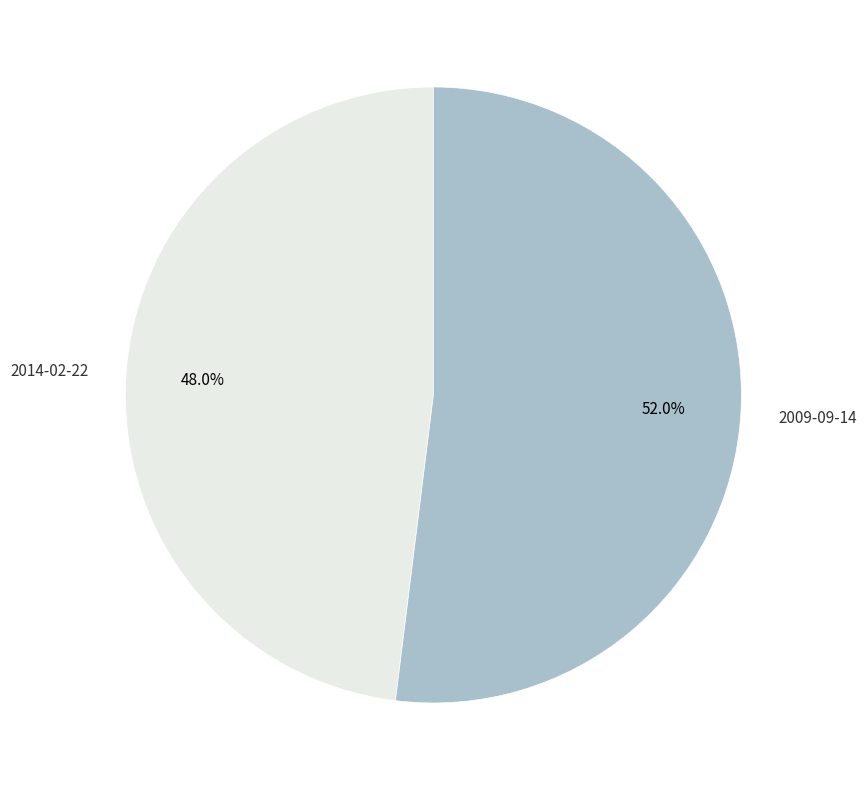

How many slices are in this pie chart?

2